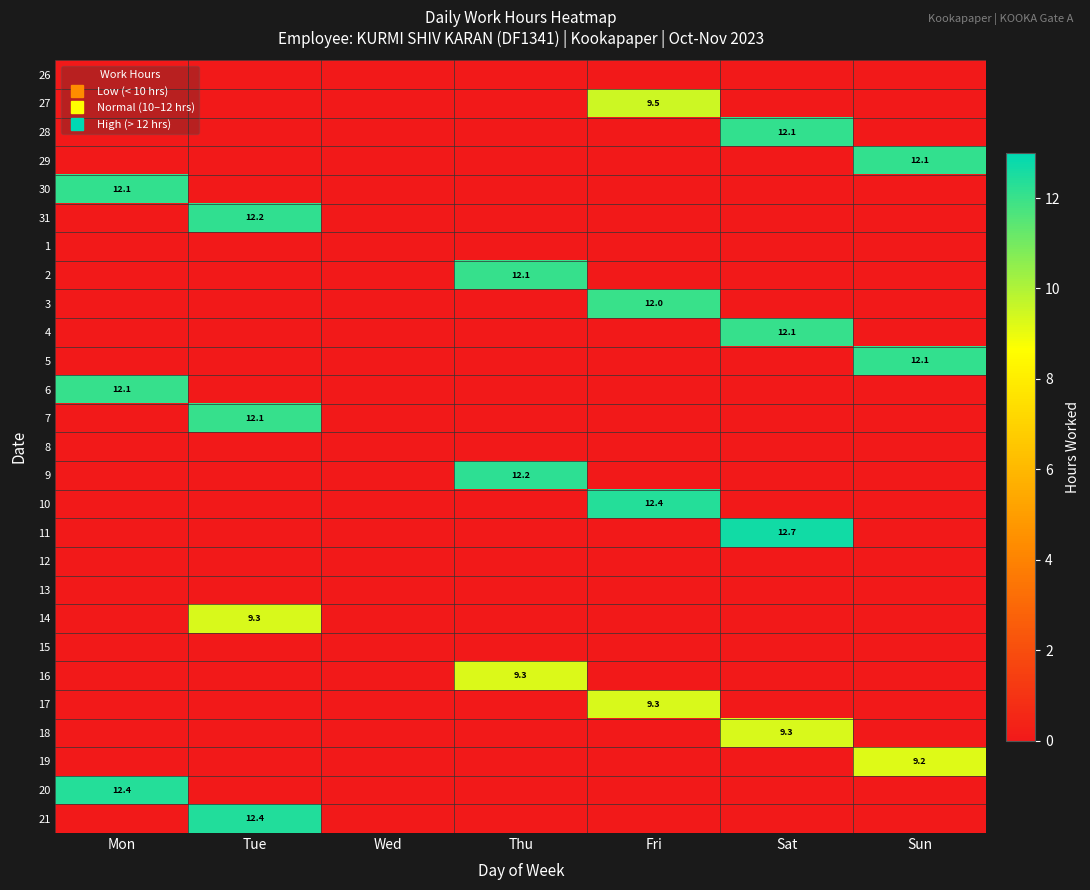

Is it true that 16 equals 9.3 at Thu?

True